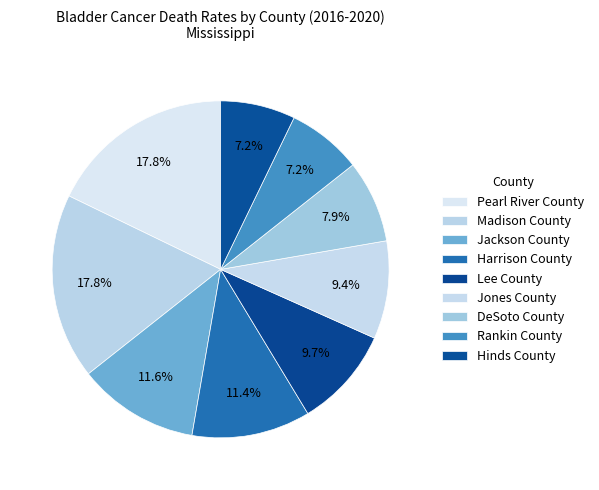

How many slices are in this pie chart?

9